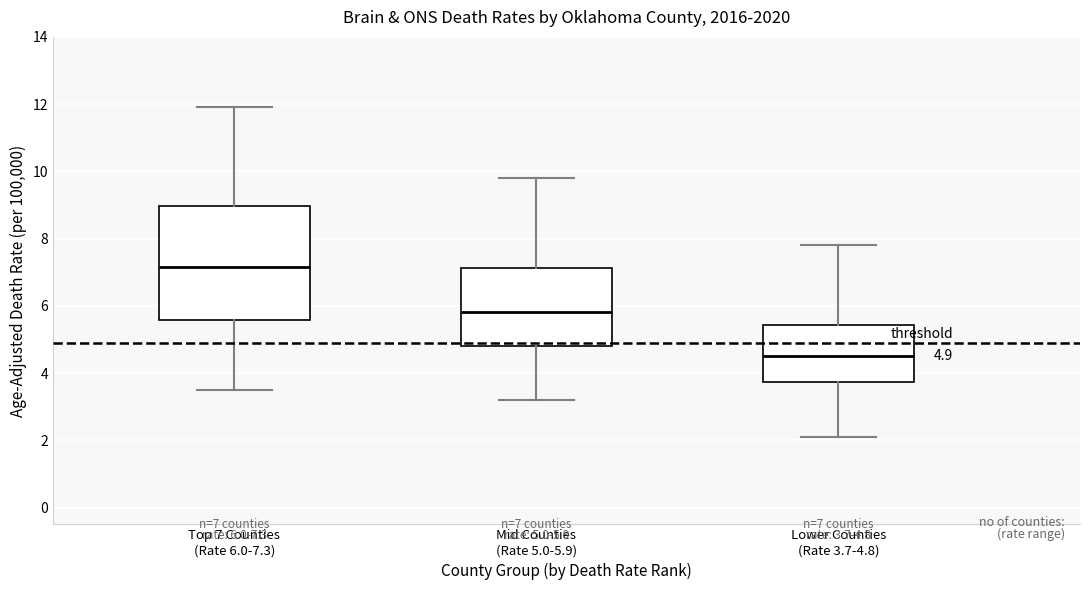

Which box has the highest median line?

Top 7 Counties (Rate 6.0-7.3)